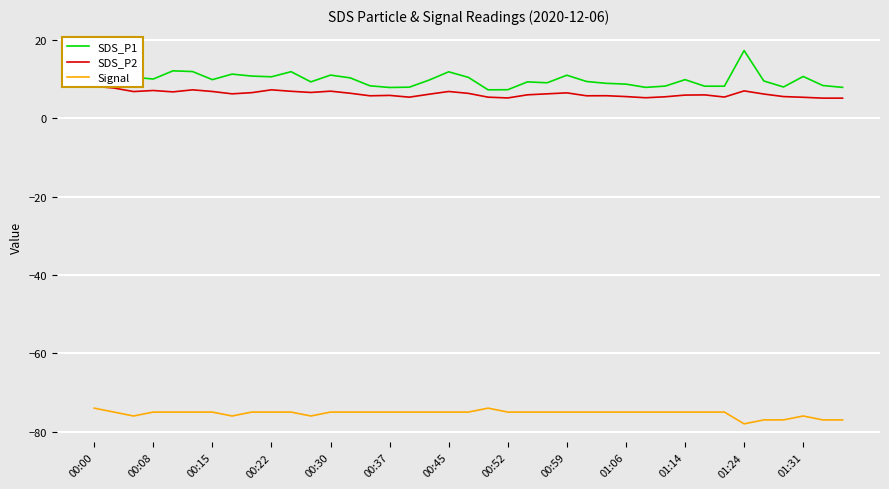

The value of Signal at 00:37 is -17.0. True or false?

False